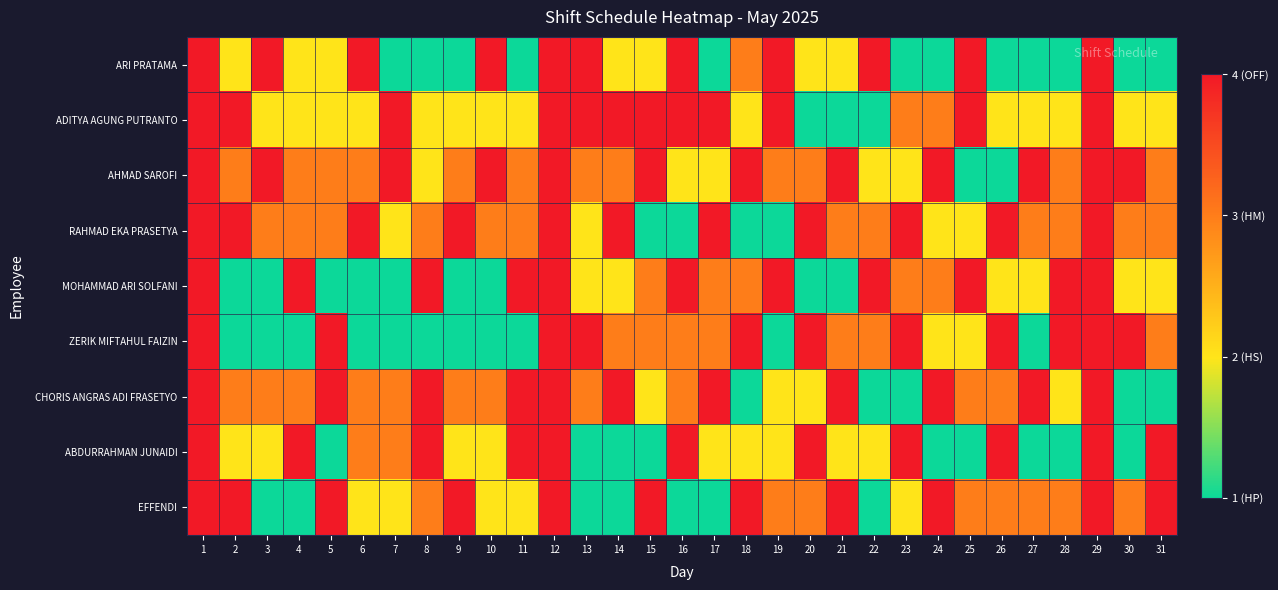

Reading right to left, list all the values displayed in this chart.

ARI PRATAMA: 31=1	30=1	29=4	28=1	27=1	26=1	25=4	24=1	23=1	22=4	21=2	20=2	19=4	18=3	17=1	16=4	15=2	14=2	13=4	12=4	11=1	10=4	9=1	8=1	7=1	6=4	5=2	4=2	3=4	2=2	1=4
ADITYA AGUNG PUTRANTO: 31=2	30=2	29=4	28=2	27=2	26=2	25=4	24=3	23=3	22=1	21=1	20=1	19=4	18=2	17=4	16=4	15=4	14=4	13=4	12=4	11=2	10=2	9=2	8=2	7=4	6=2	5=2	4=2	3=2	2=4	1=4
AHMAD SAROFI: 31=3	30=4	29=4	28=3	27=4	26=1	25=1	24=4	23=2	22=2	21=4	20=3	19=3	18=4	17=2	16=2	15=4	14=3	13=3	12=4	11=3	10=4	9=3	8=2	7=4	6=3	5=3	4=3	3=4	2=3	1=4
RAHMAD EKA PRASETYA: 31=3	30=3	29=4	28=3	27=3	26=4	25=2	24=2	23=4	22=3	21=3	20=4	19=1	18=1	17=4	16=1	15=1	14=4	13=2	12=4	11=3	10=3	9=4	8=3	7=2	6=4	5=3	4=3	3=3	2=4	1=4
MOHAMMAD ARI SOLFANI: 31=2	30=2	29=4	28=4	27=2	26=2	25=4	24=3	23=3	22=4	21=1	20=1	19=4	18=3	17=3	16=4	15=3	14=2	13=2	12=4	11=4	10=1	9=1	8=4	7=1	6=1	5=1	4=4	3=1	2=1	1=4
ZERIK MIFTAHUL FAIZIN: 31=3	30=4	29=4	28=4	27=1	26=4	25=2	24=2	23=4	22=3	21=3	20=4	19=1	18=4	17=3	16=3	15=3	14=3	13=4	12=4	11=1	10=1	9=1	8=1	7=1	6=1	5=4	4=1	3=1	2=1	1=4
CHORIS ANGRAS ADI FRASETYO: 31=1	30=1	29=4	28=2	27=4	26=3	25=3	24=4	23=1	22=1	21=4	20=2	19=2	18=1	17=4	16=3	15=2	14=4	13=3	12=4	11=4	10=3	9=3	8=4	7=3	6=3	5=4	4=3	3=3	2=3	1=4
ABDURRAHMAN JUNAIDI: 31=4	30=1	29=4	28=1	27=1	26=4	25=1	24=1	23=4	22=2	21=2	20=4	19=2	18=2	17=2	16=4	15=1	14=1	13=1	12=4	11=4	10=2	9=2	8=4	7=3	6=3	5=1	4=4	3=2	2=2	1=4
EFFENDI: 31=4	30=3	29=4	28=3	27=3	26=3	25=3	24=4	23=2	22=1	21=4	20=3	19=3	18=4	17=1	16=1	15=4	14=1	13=1	12=4	11=2	10=2	9=4	8=3	7=2	6=2	5=4	4=1	3=1	2=4	1=4